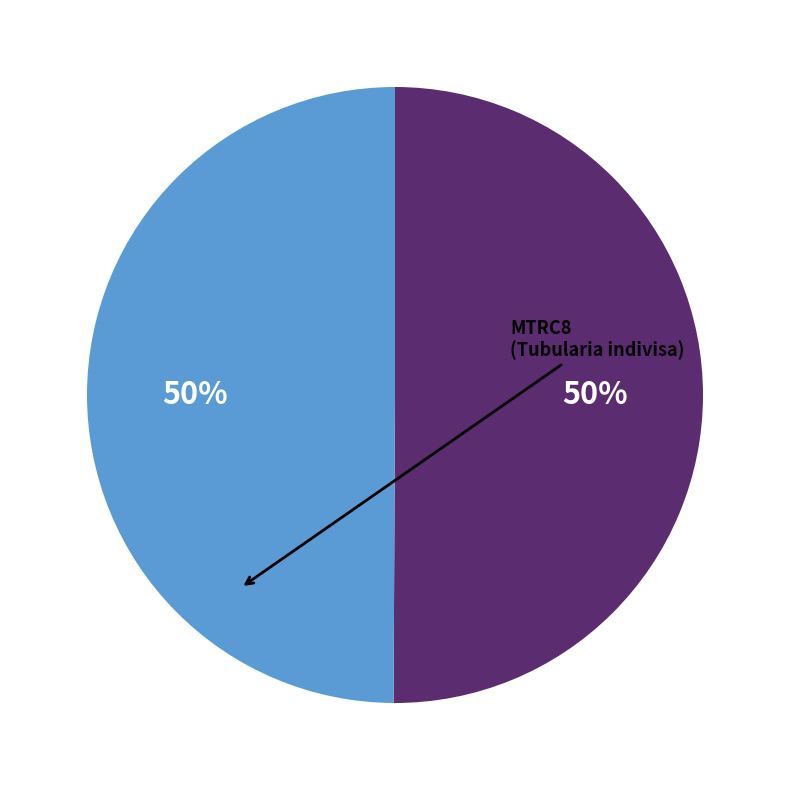

To the nearest percent, what is the average slice percentage?

50%